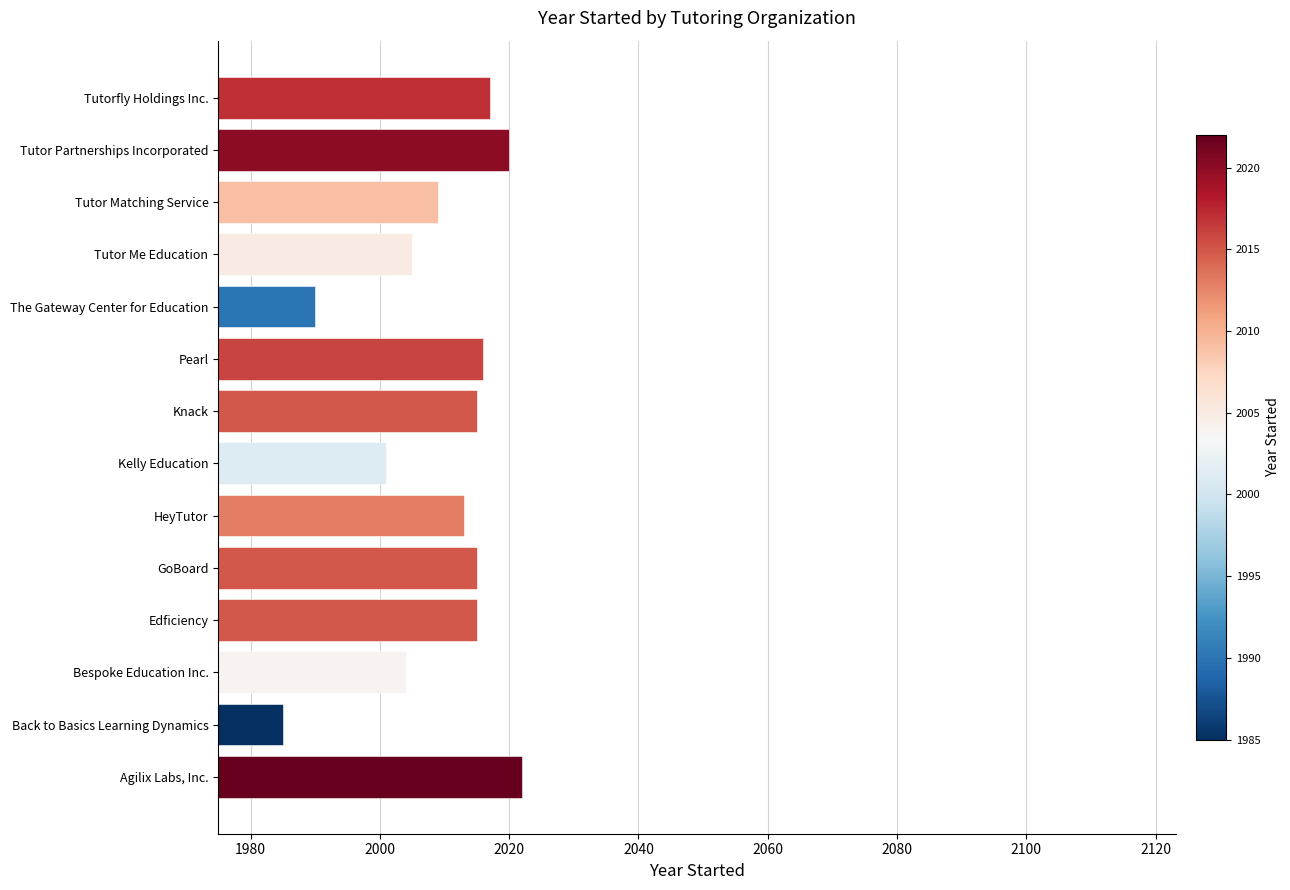

Count the number of data series in this chart.

1